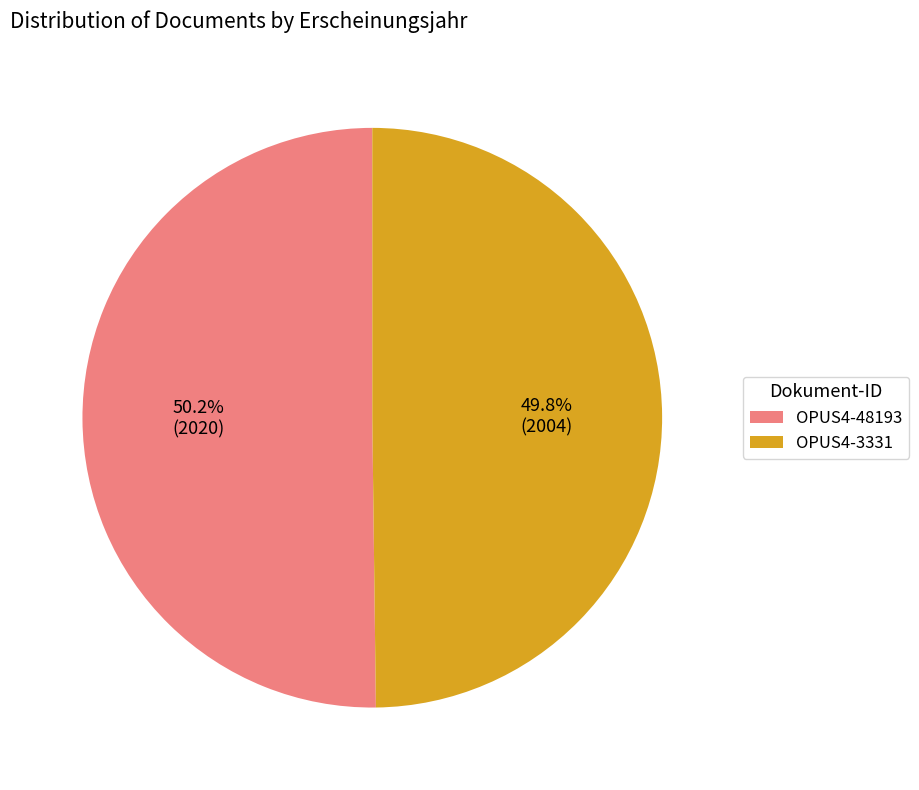

Combined, what portion of the pie is OPUS4-3331 and OPUS4-48193?

100.0%